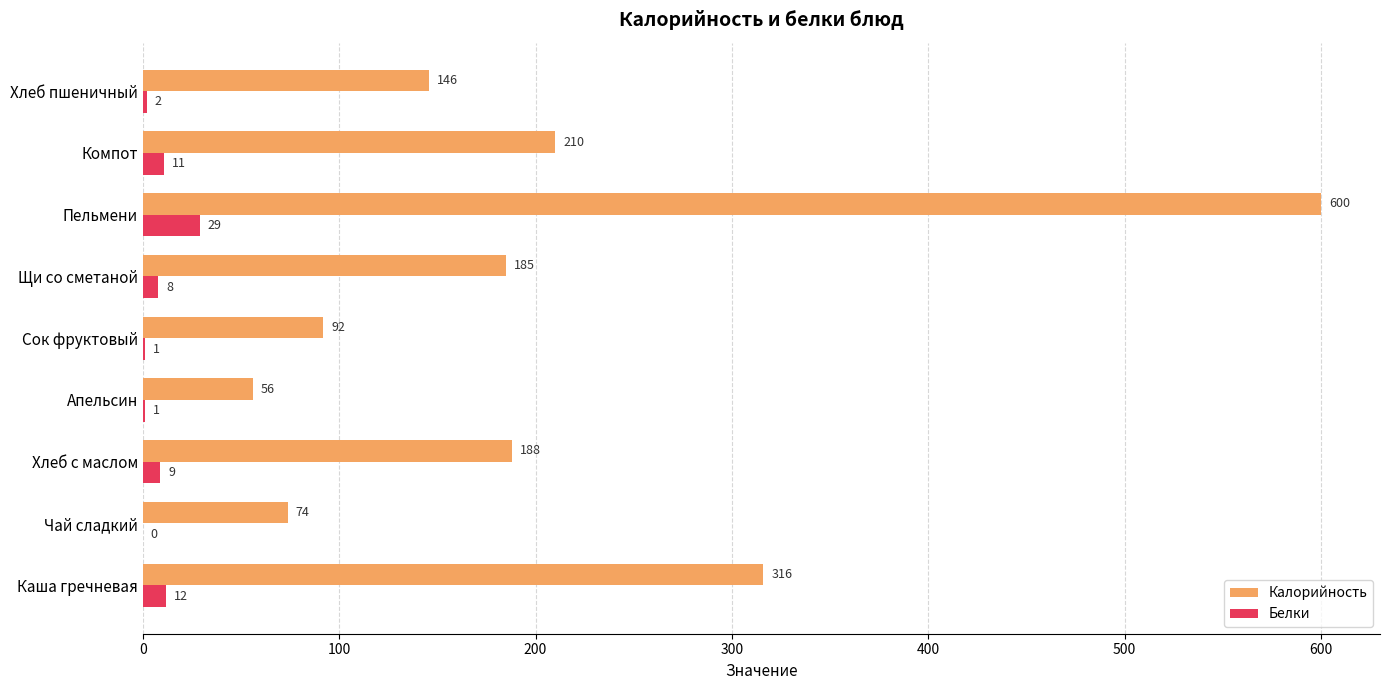

What is the total value across all series at Каша гречневая?

328